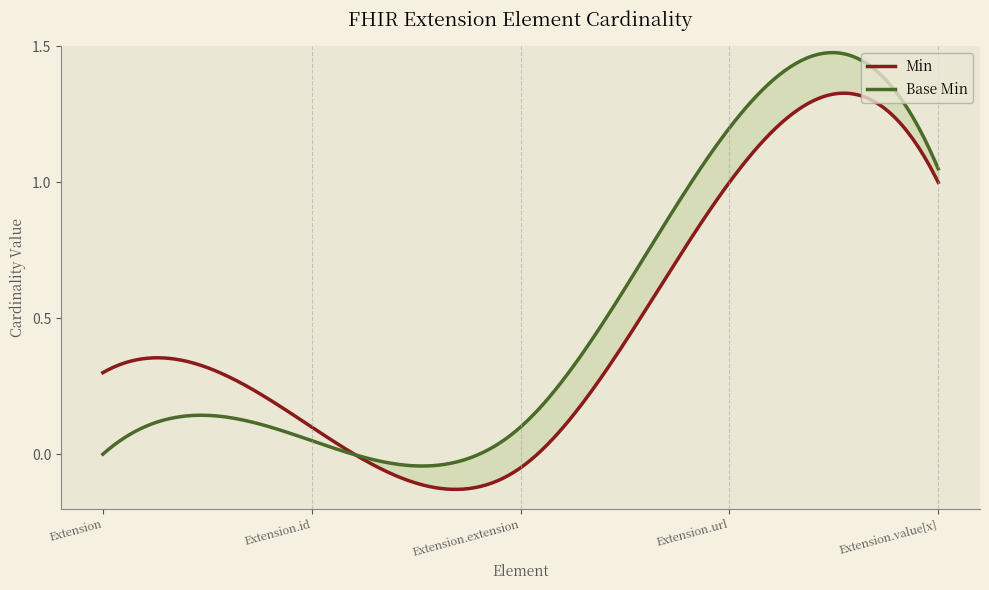

What is the total value across all series at Extension.url?

2